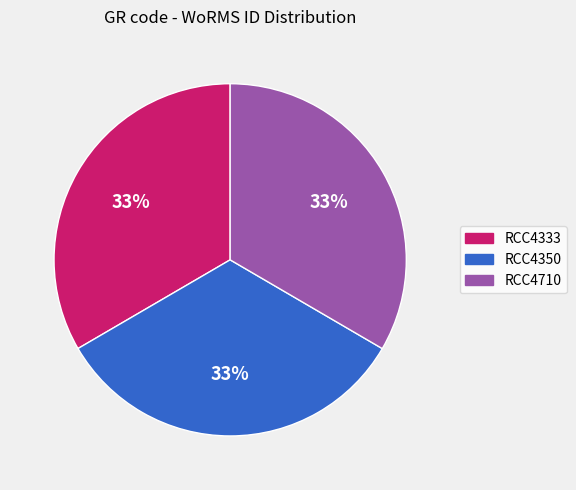

To the nearest percent, what is the combined percentage of RCC4710 and RCC4333?

67%